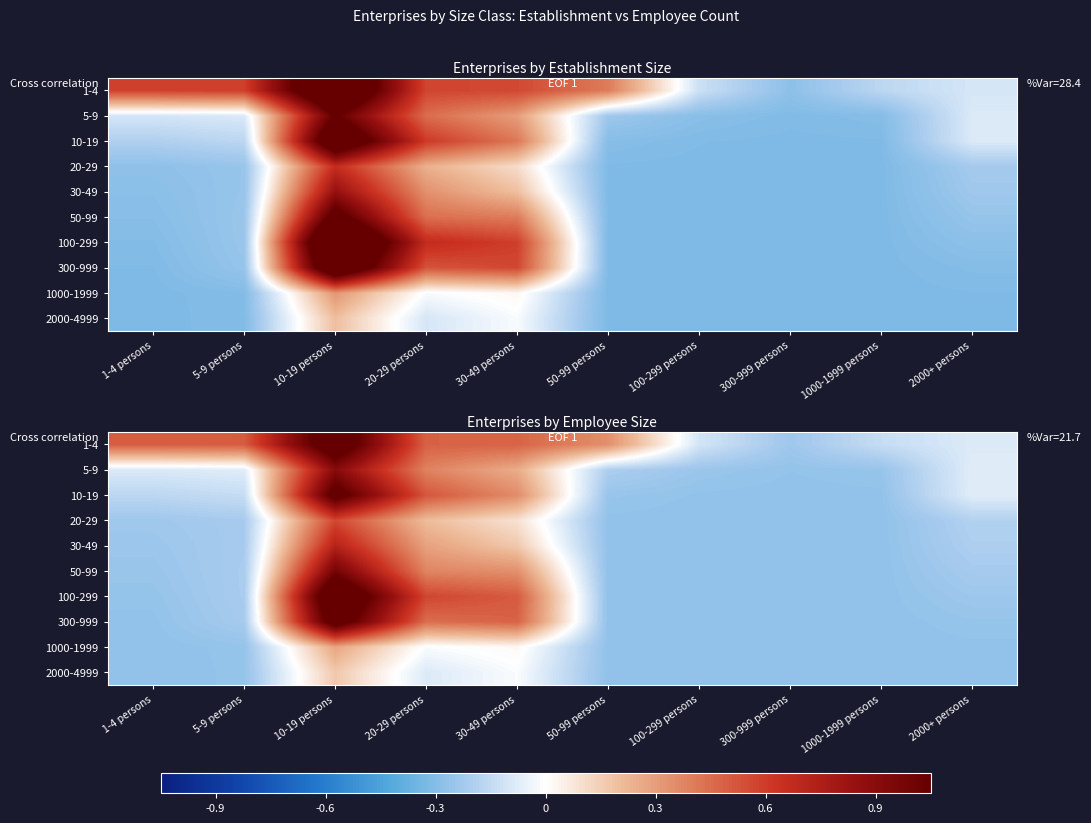

At 20-29 persons, list the series in order from smallest to largest.

2000-4999, 1000-1999, 20-29, 30-49, 50-99, 5-9, 300-999, 1-4, 10-19, 100-299